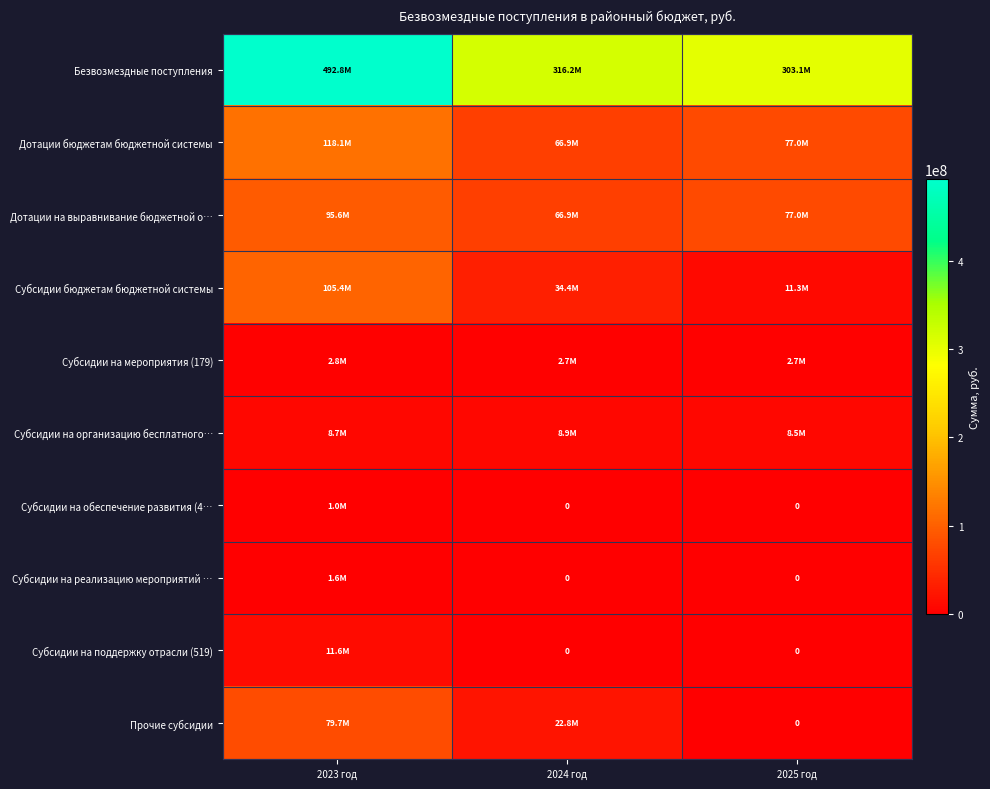

How many positive values does the Прочие субсидии series have?

2